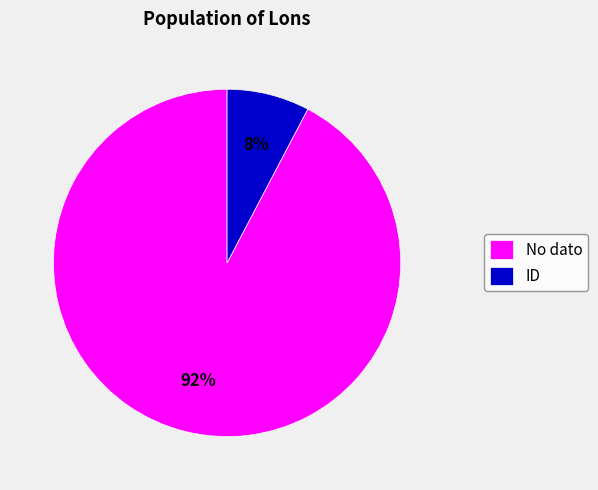

What is the smallest slice in the pie chart?

ID